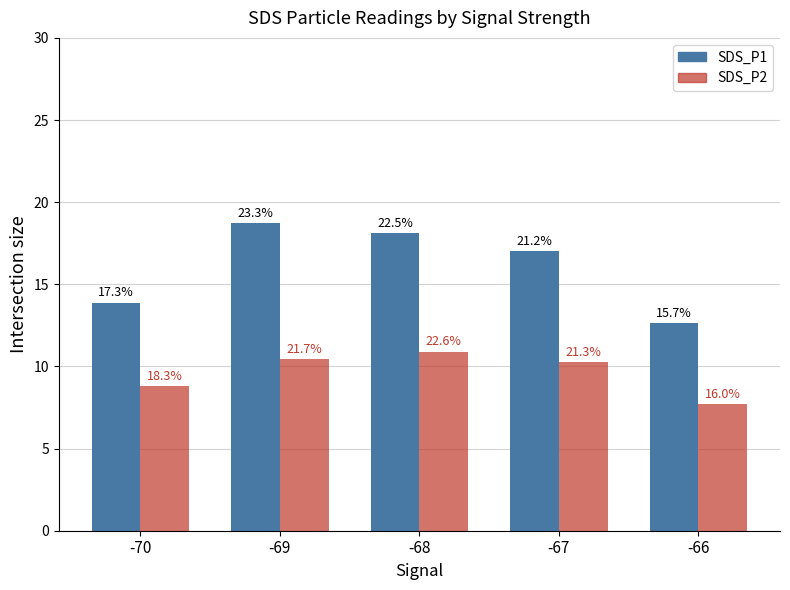

The value of SDS_P1 at -69 is 27.3. True or false?

False